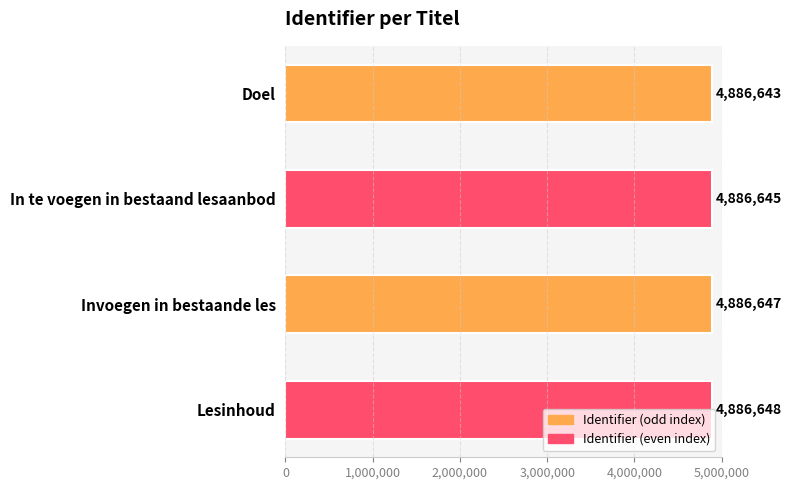

Between Invoegen in bestaande les and Lesinhoud, which is larger?

Lesinhoud